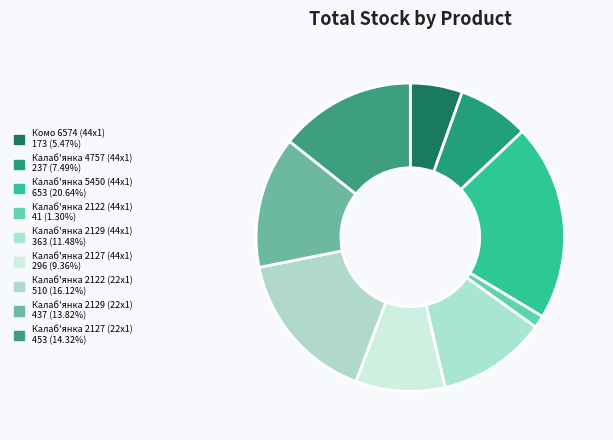

Does Калаб'янка 4757 (44x1) account for over 50% of the chart?

No